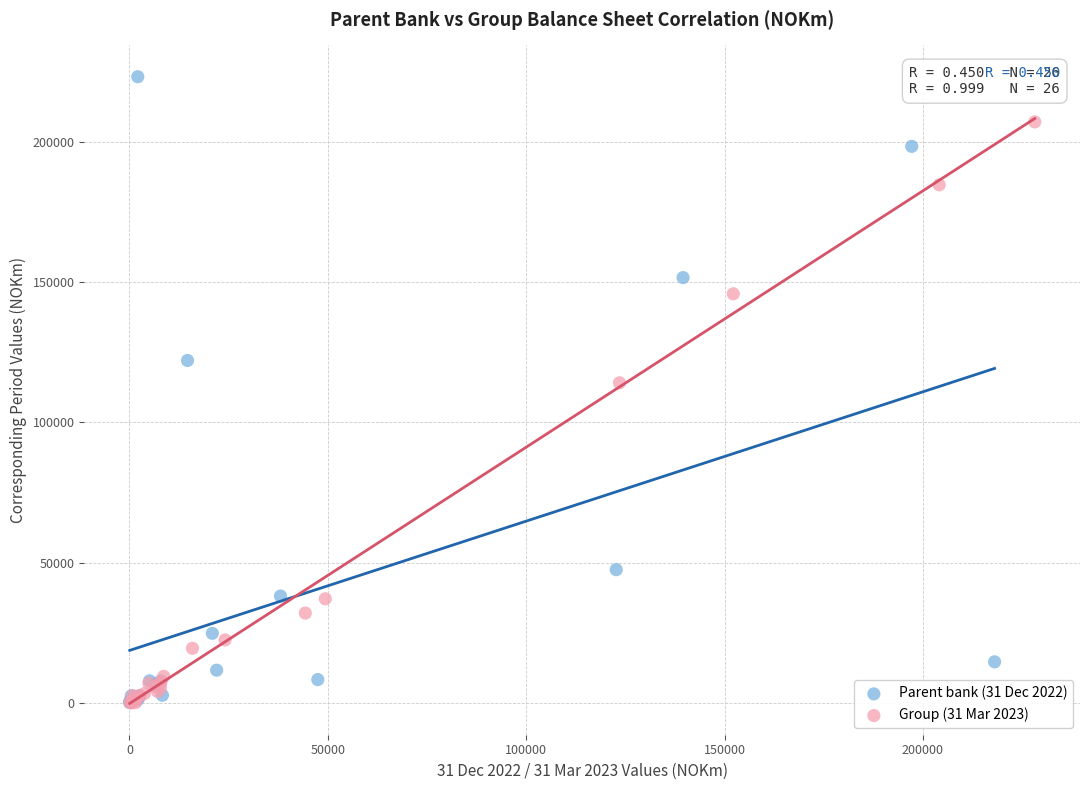

Which series has the largest Y range (max minus min)?

Parent bank (31 Dec 2022)